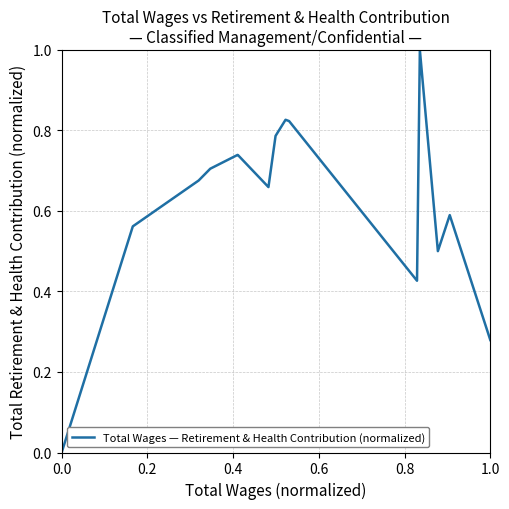

Does the chart display data point markers on the line(s)?

No